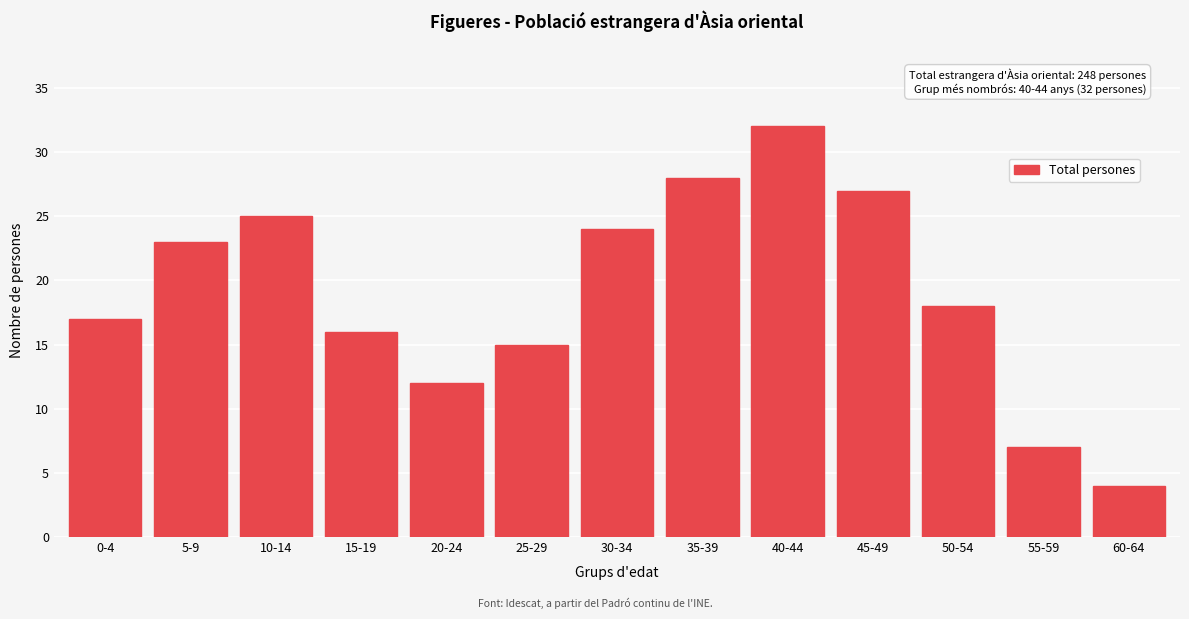

Reading left to right, transcribe all the data shown in this chart.

17	23	25	16	12	15	24	28	32	27	18	7	4